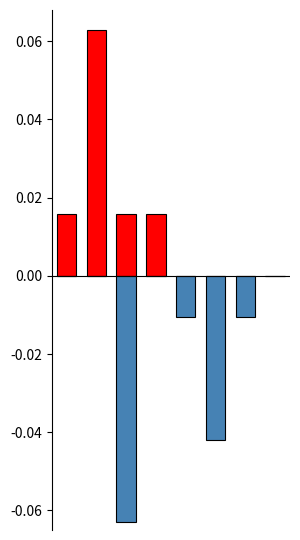

The total-nameservers series shows -0.0 at 3. True or false?

False